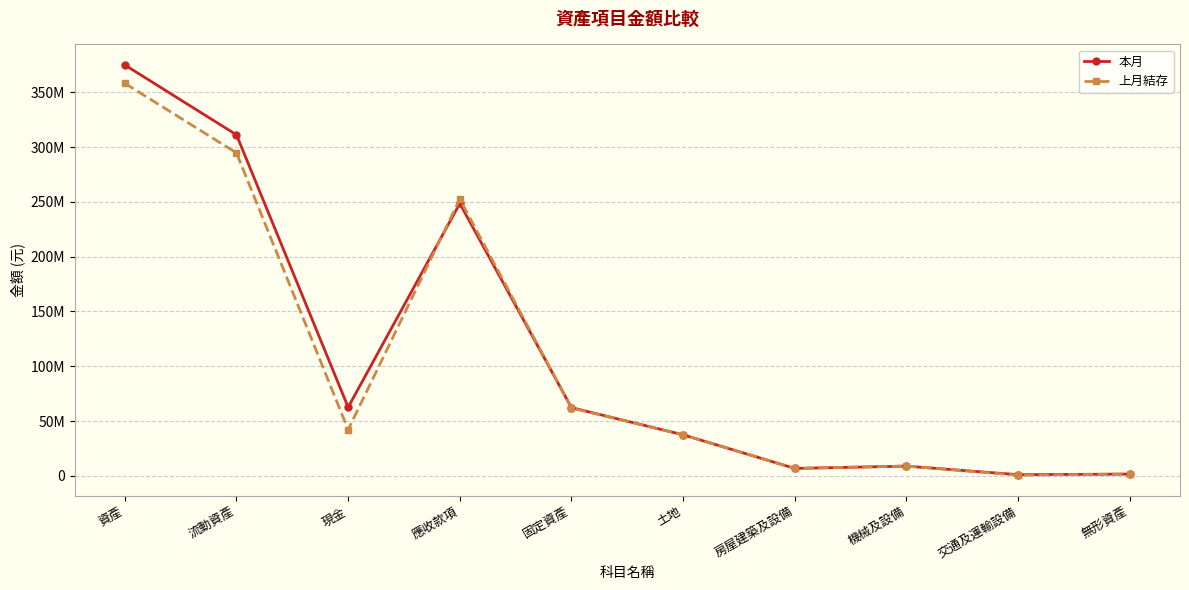

Reading left to right, what are all the values shown in this chart?

本月: 資產=374975744	流動資產=311186521	現金=62534825	應收款項=248536696	固定資產=62210870	土地=37402934	房屋建築及設備=6716932	機械及設備=8811289	交通及運輸設備=1024836	無形資產=1560553
上月結存: 資產=358206953	流動資產=294685744	現金=42095117	應收款項=252475627	固定資產=61885261	土地=37402934	房屋建築及設備=6731710	機械及設備=8896797	交通及運輸設備=532647	無形資產=1618148